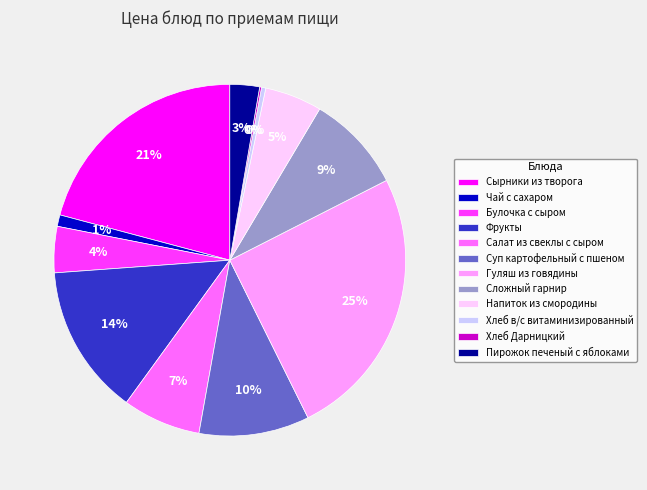

Is it true that Сложный гарнир is 9% of the pie?

True